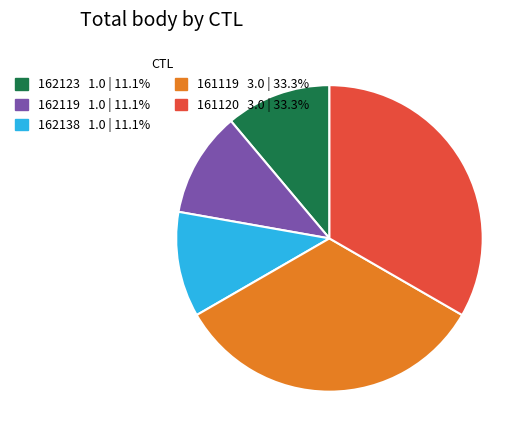

Do 161119 and 161120 together represent more than half of the pie?

Yes